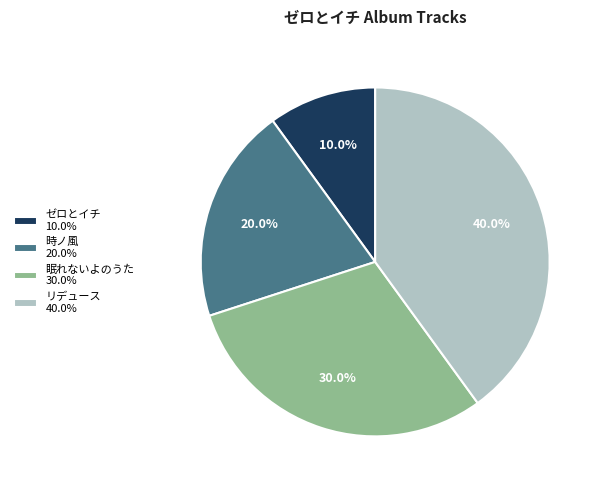

What percentage do 眠れないよのうた and リデュース together represent?

70.0%